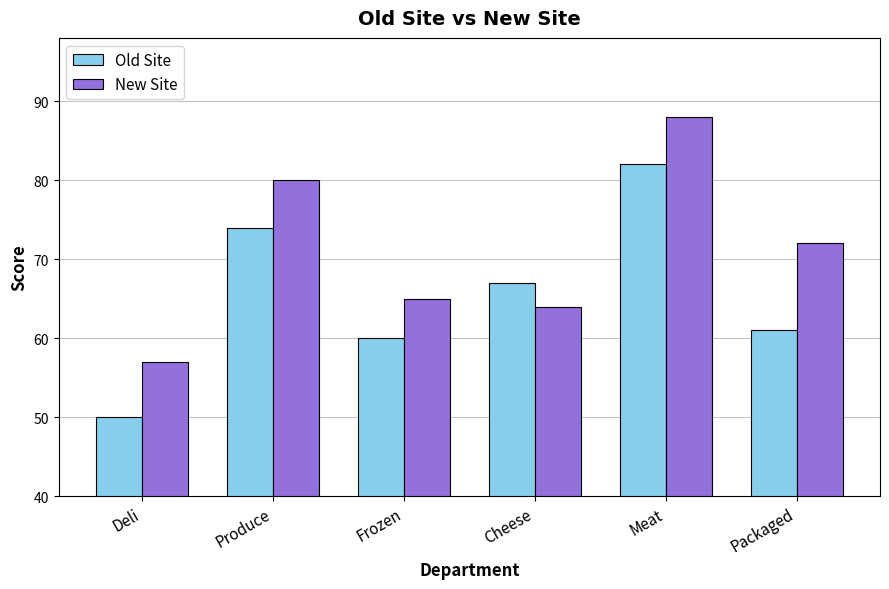

How many values in the New Site series are below 72?

3